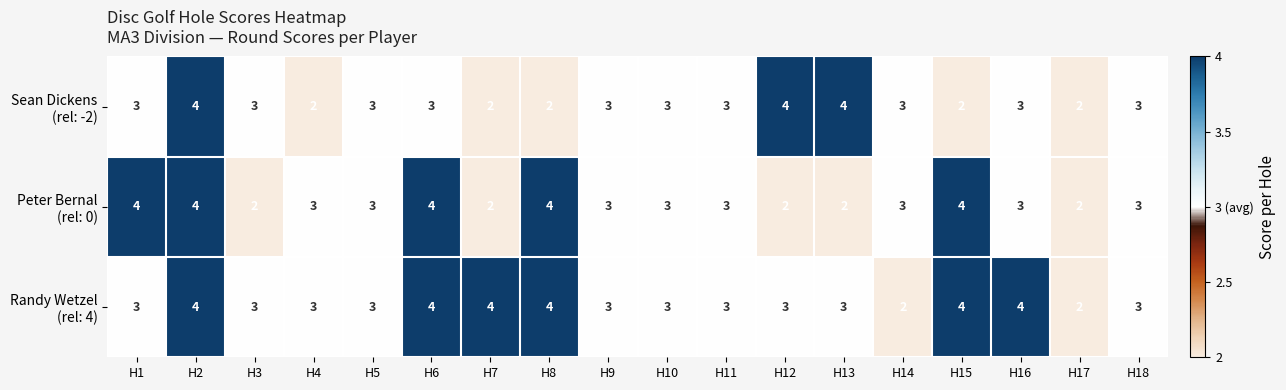

What is the maximum value shown in the chart?

4